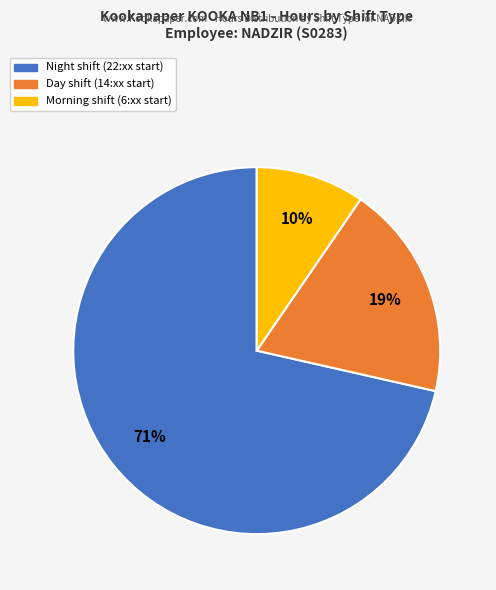

Is there any slice that represents more than half of the pie?

Yes